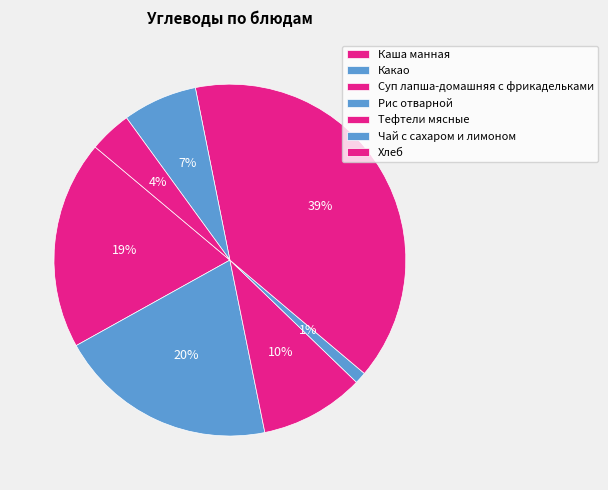

Count the number of slices in the pie.

7